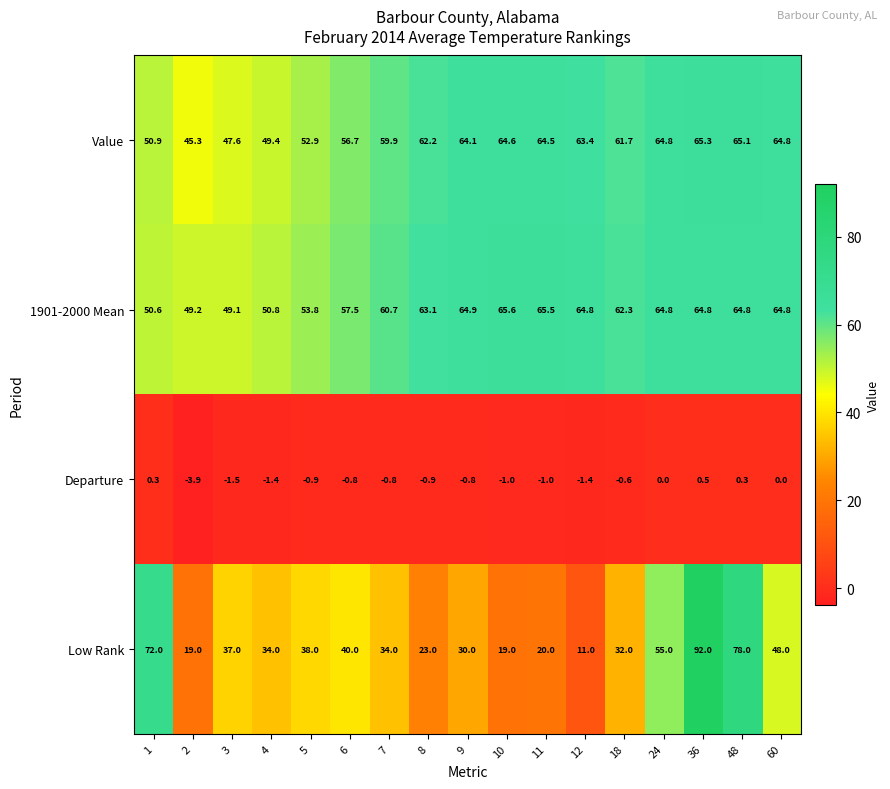

Which series has the largest total across all categories?

1901-2000 Mean